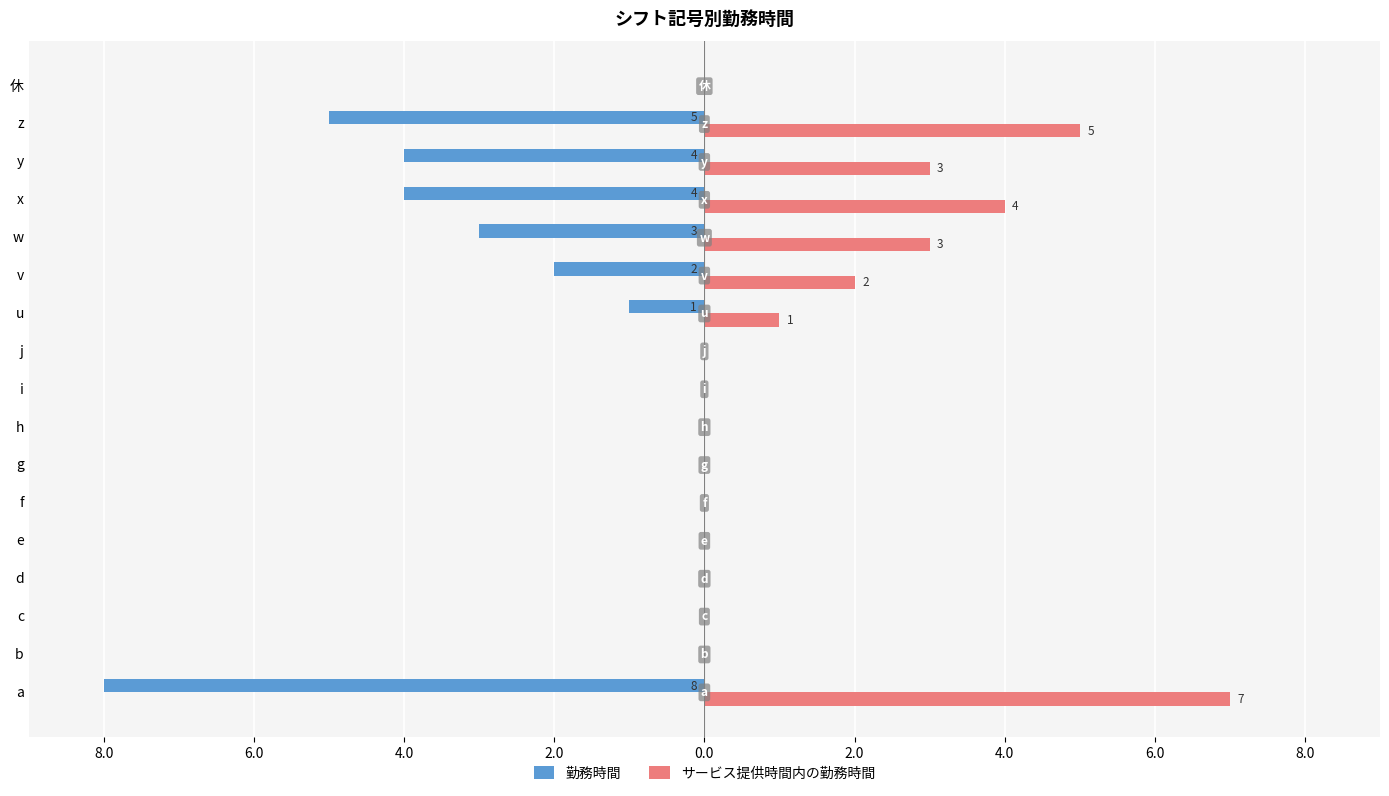

Which series has the largest range (max minus min)?

勤務時間